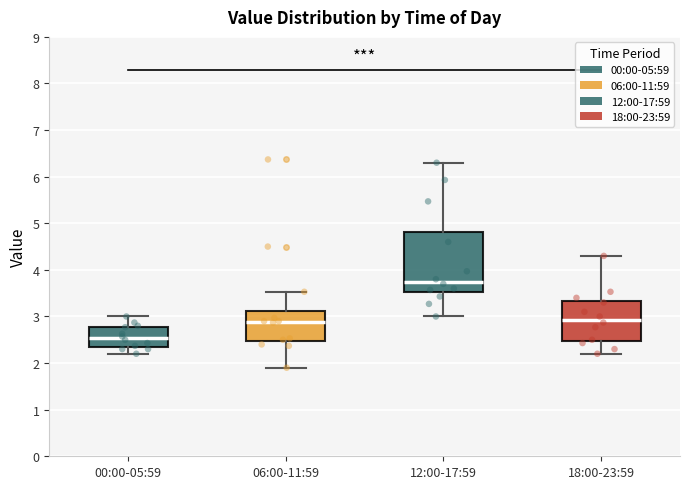

Where does the lower whisker of the box for 00:00-05:59 end on the y-axis? The values are not printed on the chart, so give them approximately, as read against the axis.

2.2